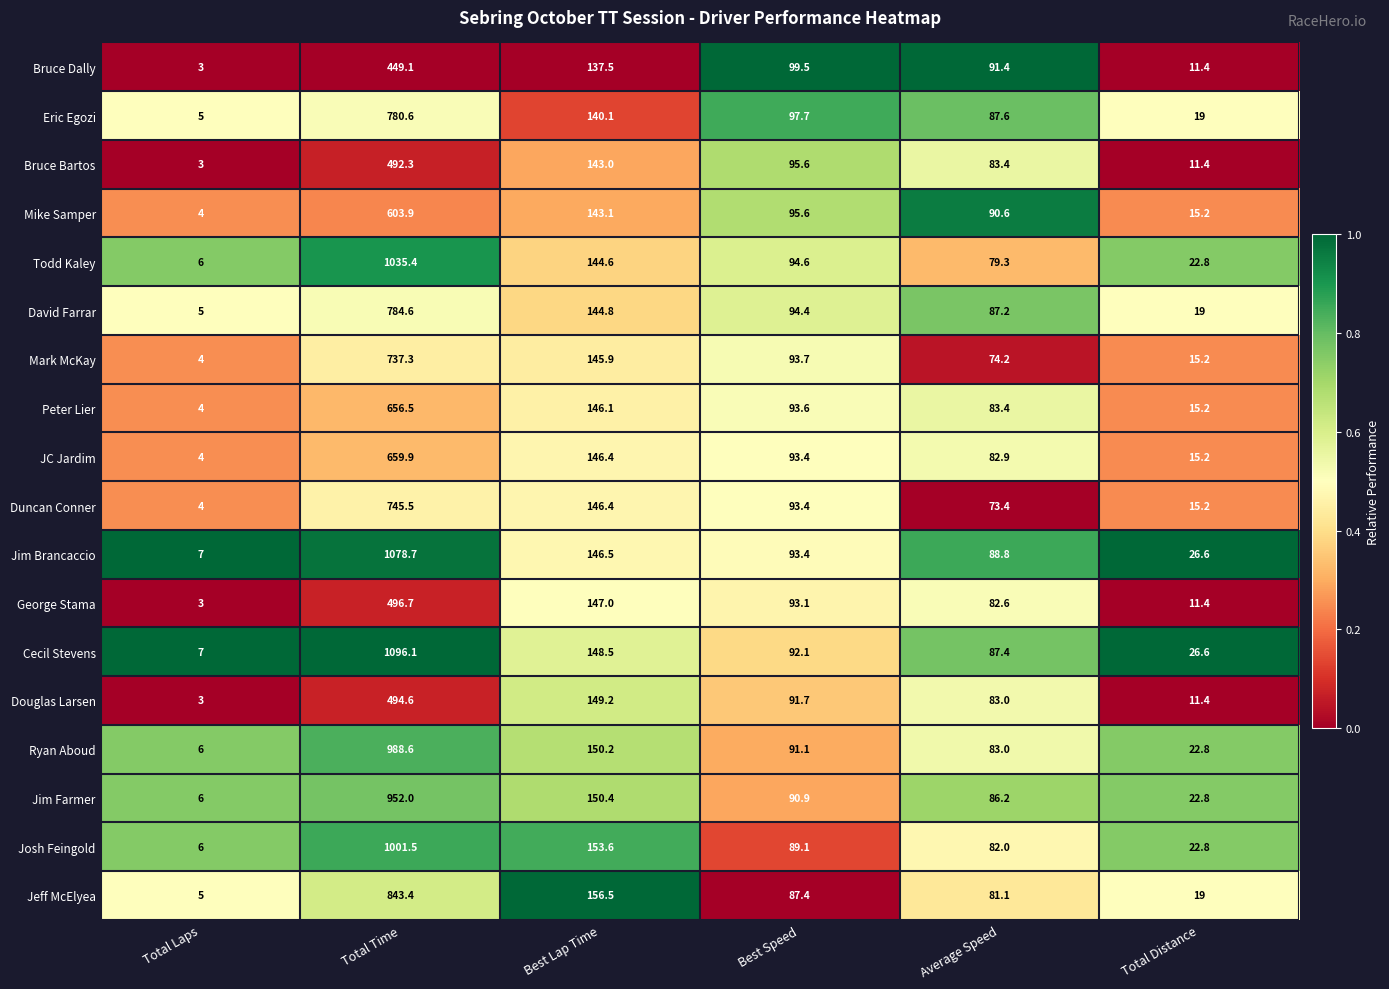

True or false: Jim Farmer has a value of 562.9 at Total Time.

False